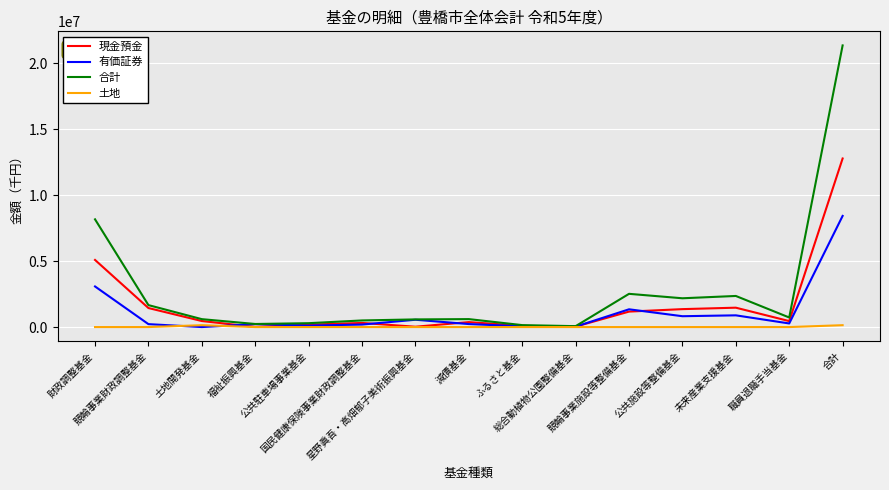

How many distinct data groups are displayed?

4